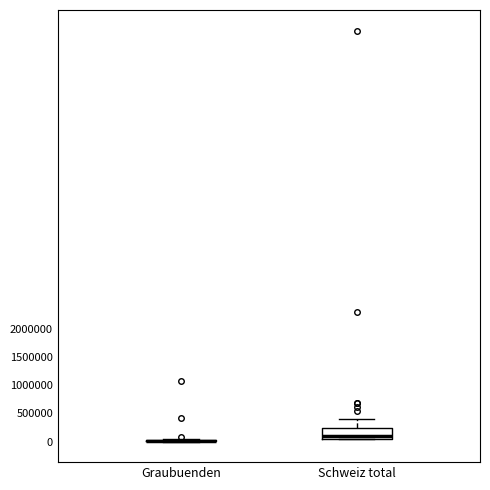

Comparing the boxes themselves (not the whiskers), which one is the tallest?

Schweiz total